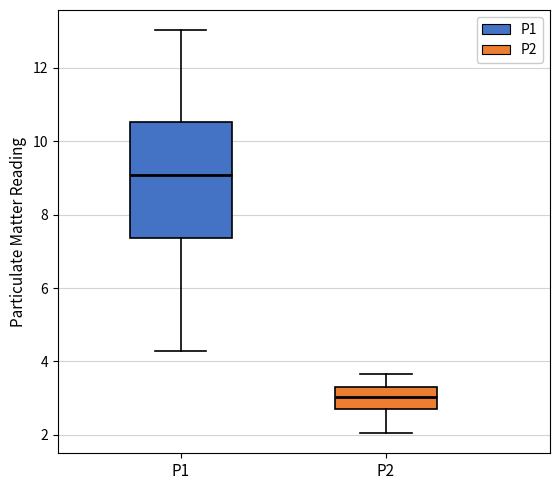

Reading left to right, transcribe this box plot: for each box, give where its median line is, the range the box spans, and where its two whiskers end, as read against the y-axis. The values are not printed on the chart, so give them approximately, as read against the axis.

P1: median 9.0, box 7.4 to 10.6, whiskers 4.2 to 13.0
P2: median 3.0, box 2.8 to 3.4, whiskers 2.0 to 3.6